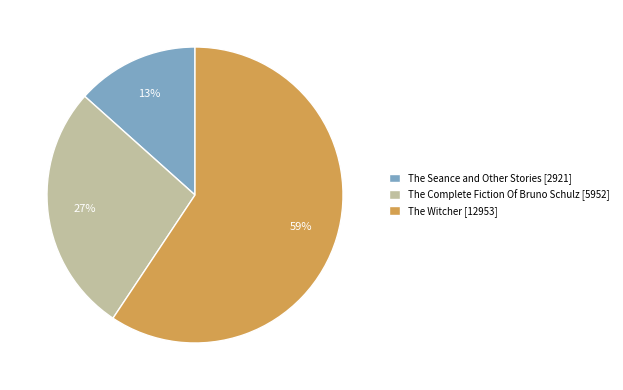

To the nearest percent, what percentage of the pie is The Complete Fiction Of Bruno Schulz?

27%